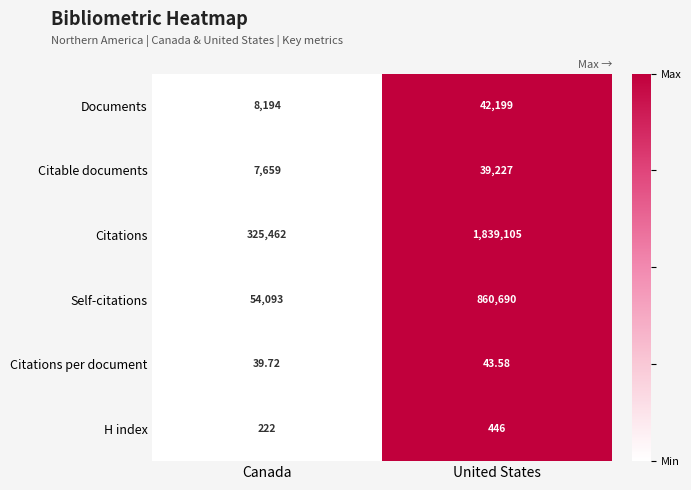

How many values in the Citations series are below 1839105?

1